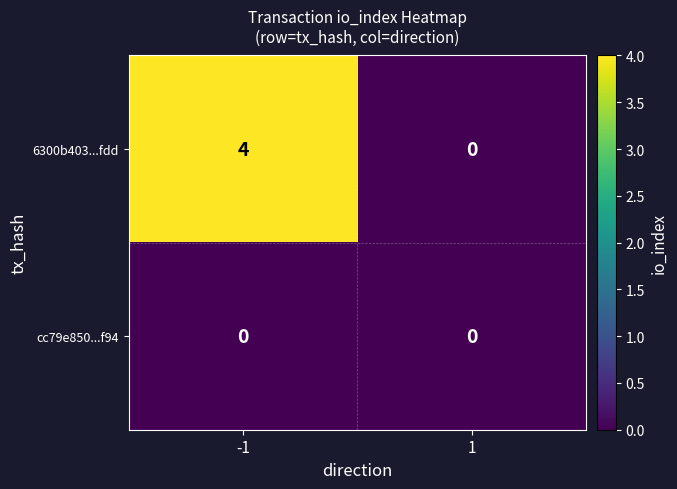

Count the number of data series in this chart.

2